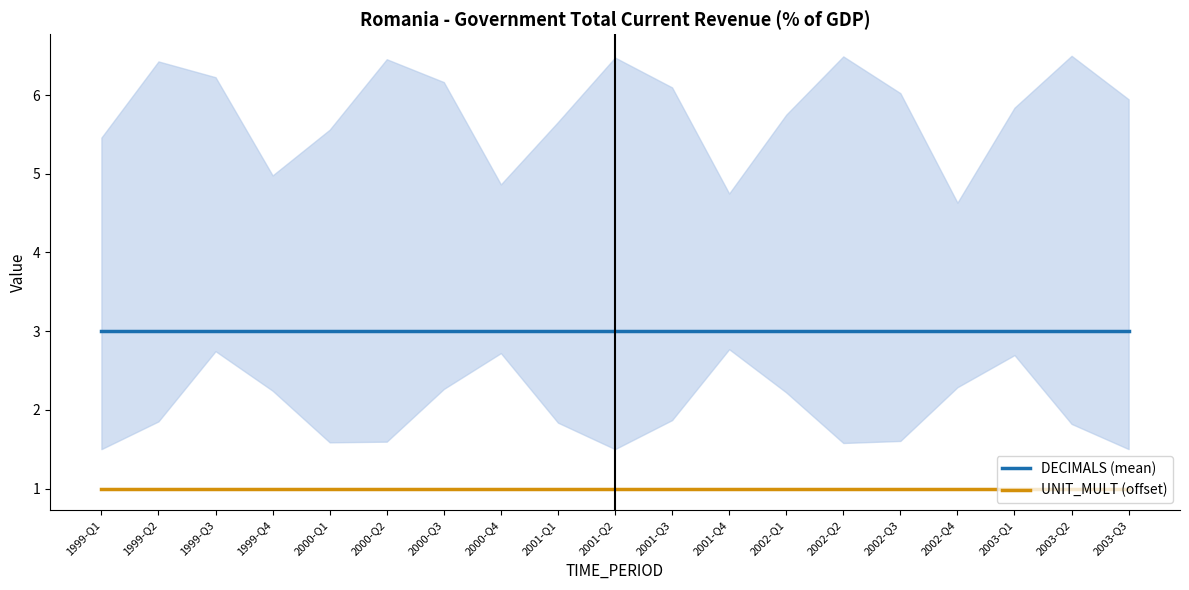

Between 2000-Q3 and 2001-Q1, which series saw the biggest shift?

DECIMALS (mean)